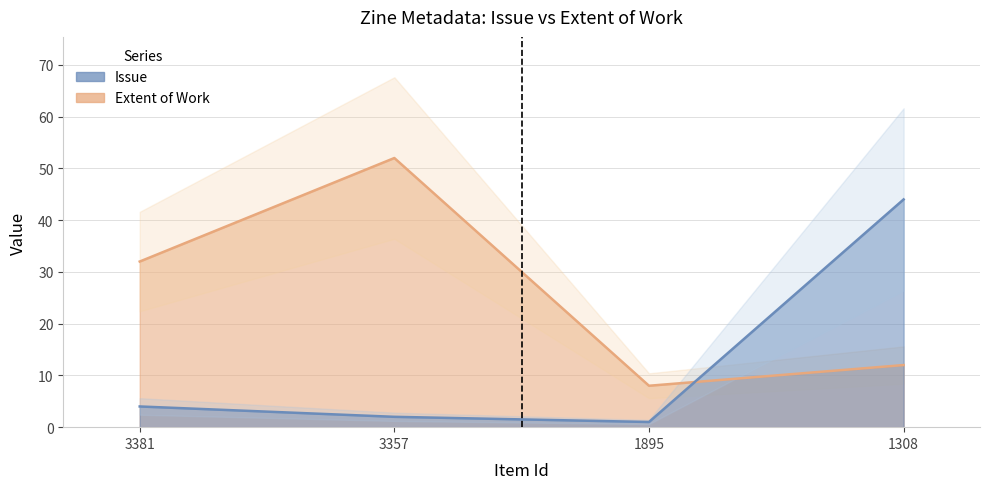

After their last crossing, which series has the higher values: Extent of Work or Issue?

Issue